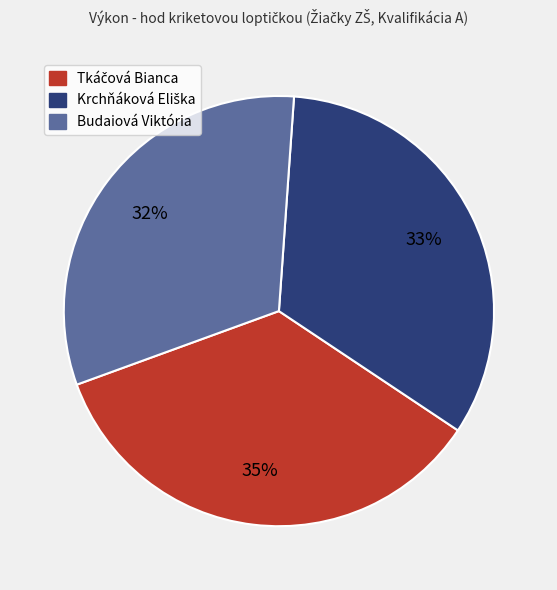

The Budaiová Viktória slice represents 42% of the pie. True or false?

False